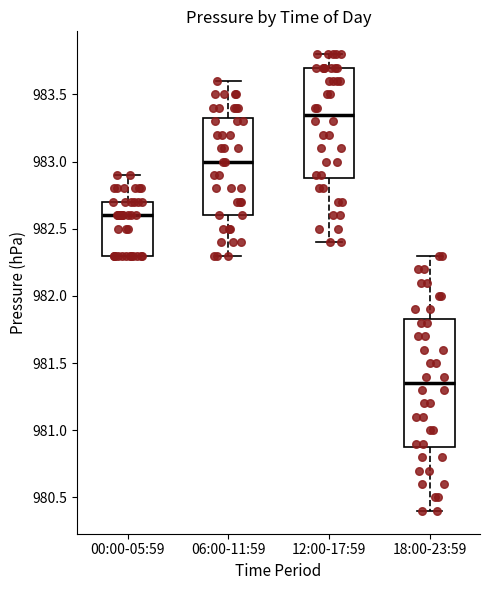

Where does the upper whisker of the box for 00:00-05:59 end on the y-axis? The values are not printed on the chart, so give them approximately, as read against the axis.

982.90